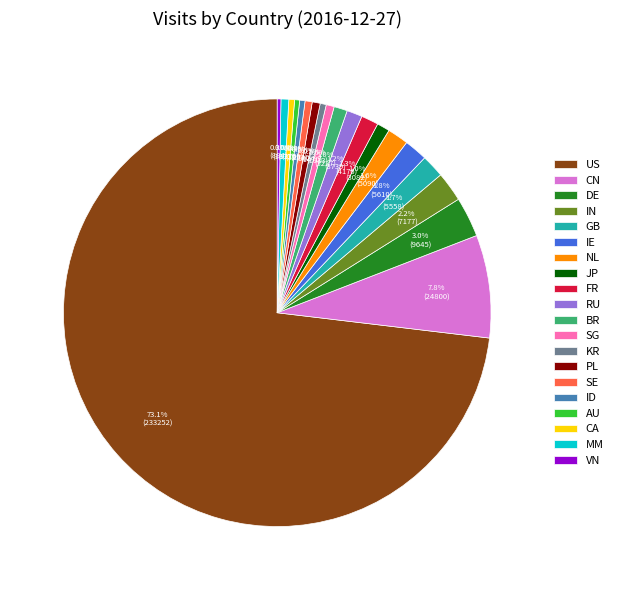

What is the ratio of the value at BR to the value at CN?

0.1